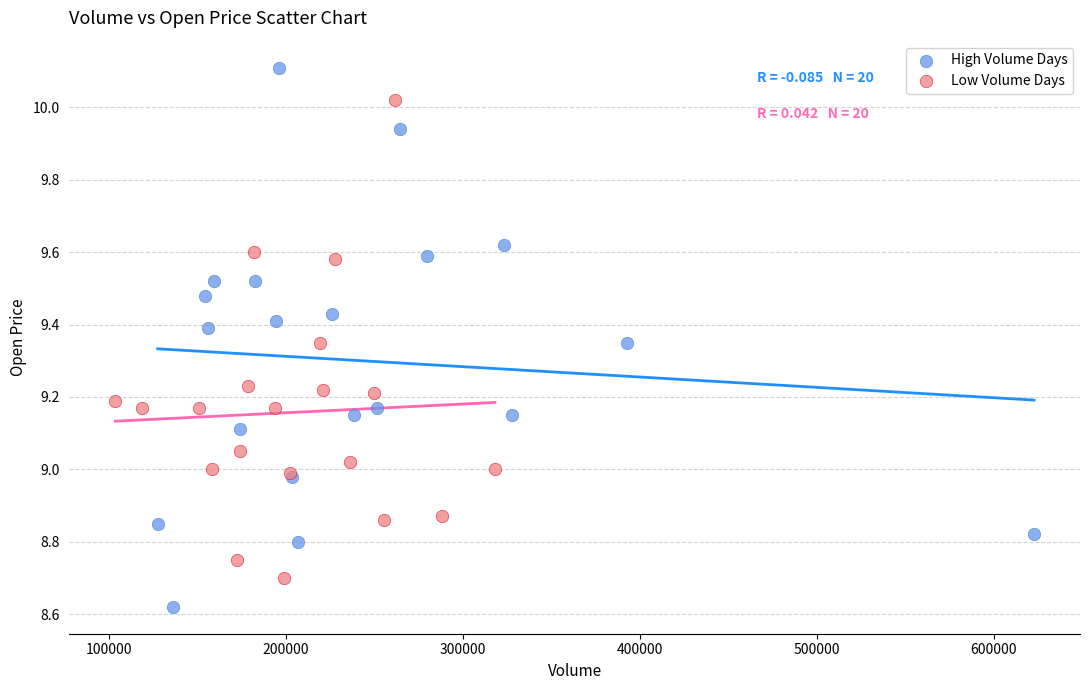

Which series reaches the maximum Y coordinate?

High Volume Days